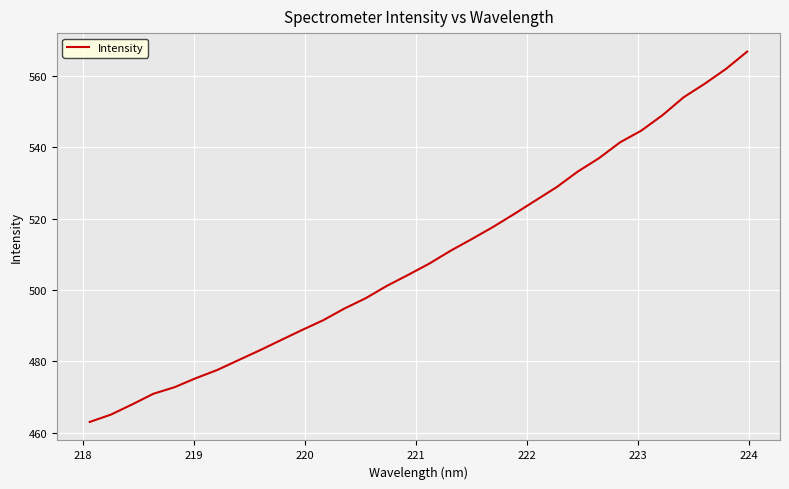

What is the smallest value displayed?

463.0